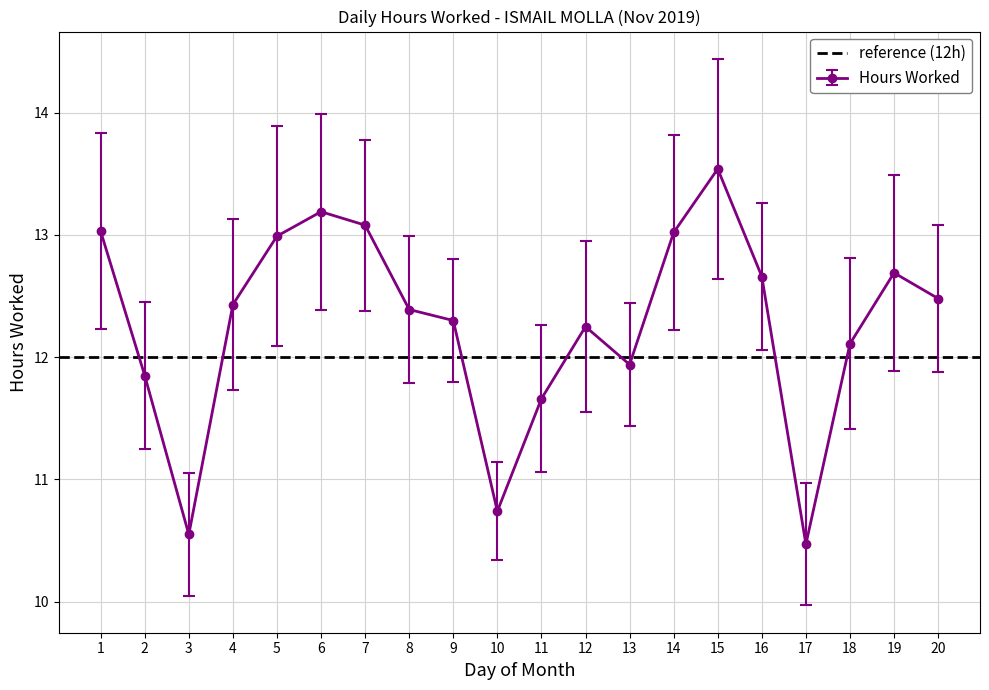

How many interior local valleys (lower than both neighbors) does the data have?

4